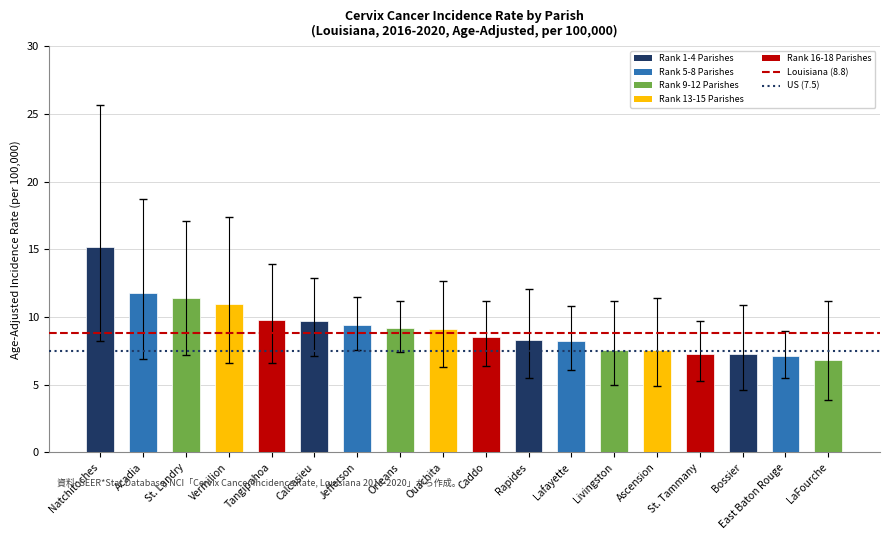

At which category does the chart reach its peak across all series?

Natchitoches